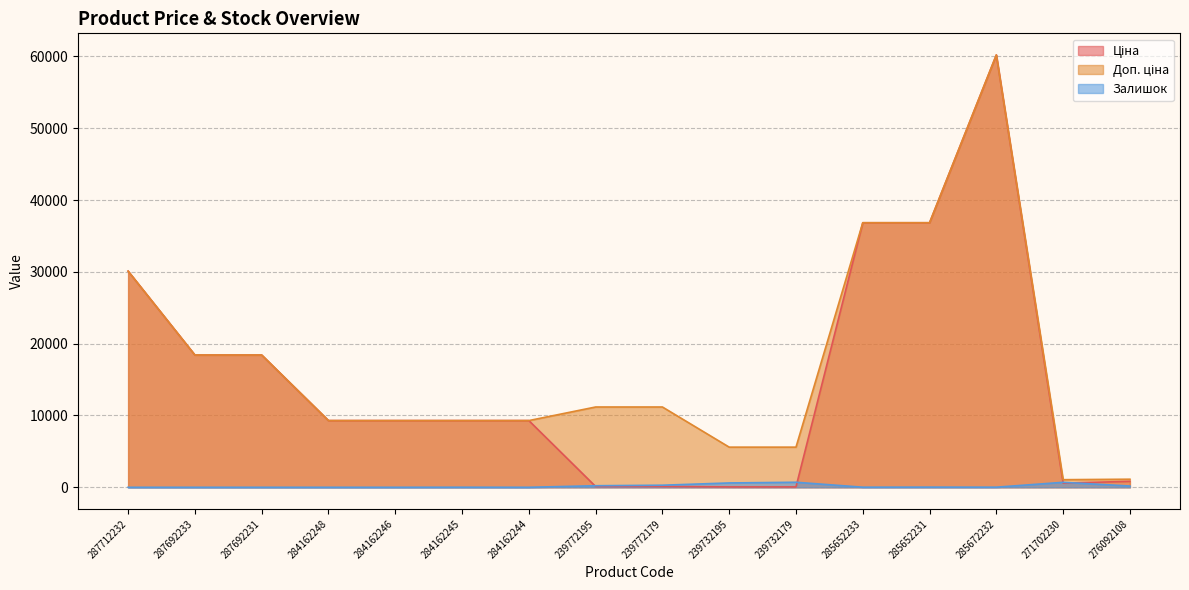

At 284162246, list the series in order from smallest to largest.

Залишок, Ціна, Доп. ціна